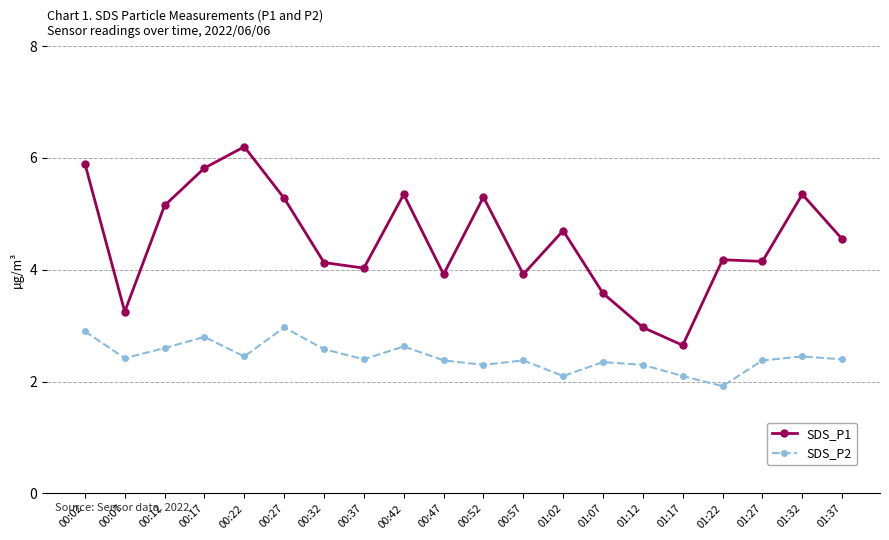

At which category does SDS_P2 reach its first local valley?

00:07